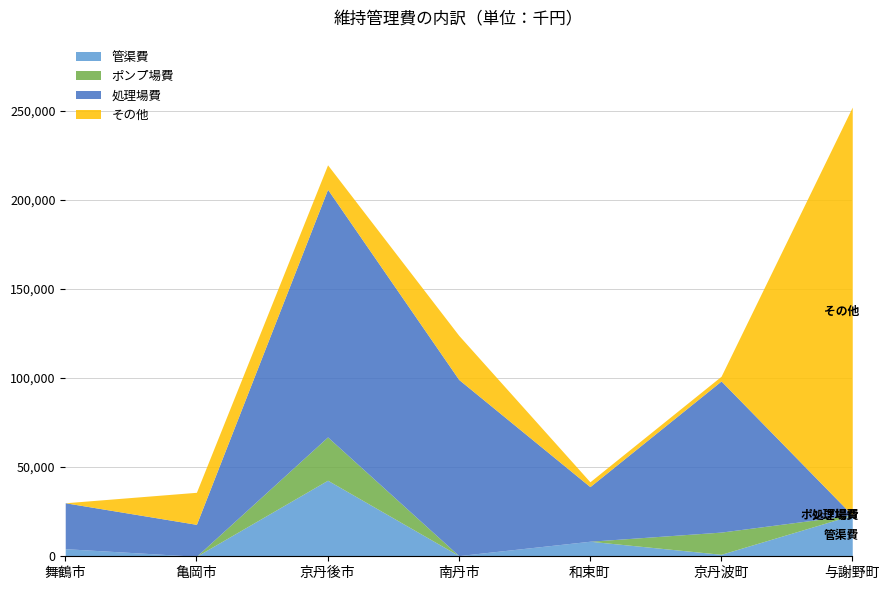

Which series has the largest range (max minus min)?

その他